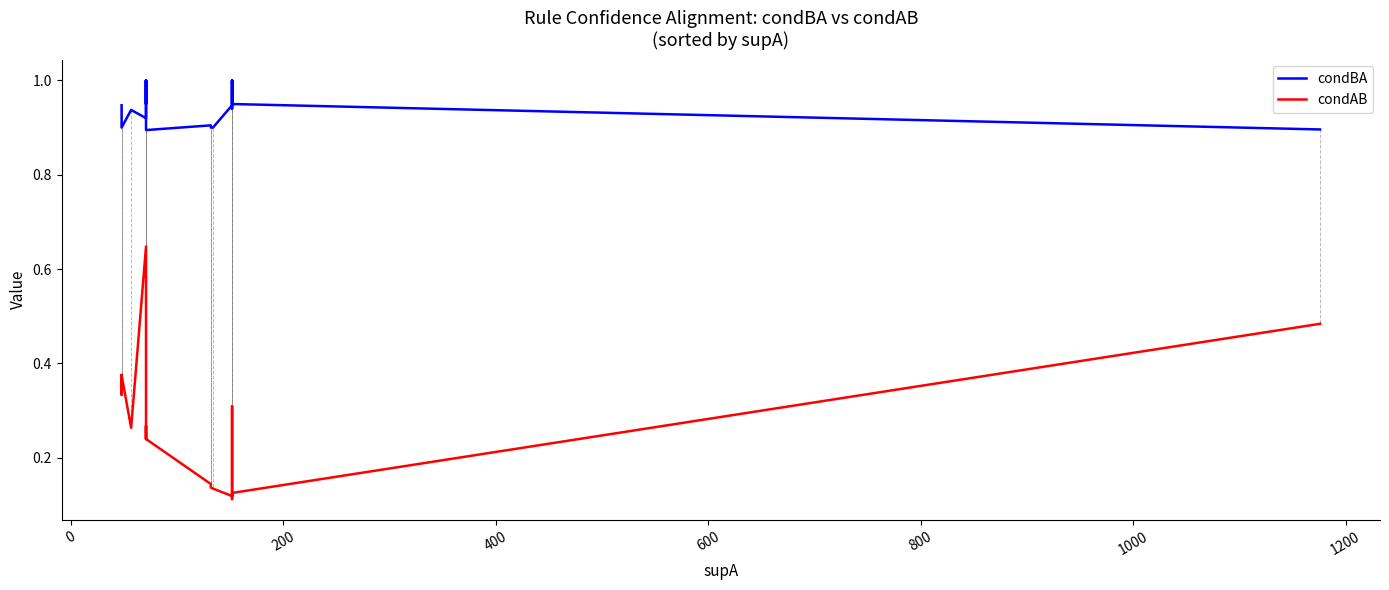

Is the value of condBA at 200 greater than the value of condAB at 400?

Yes